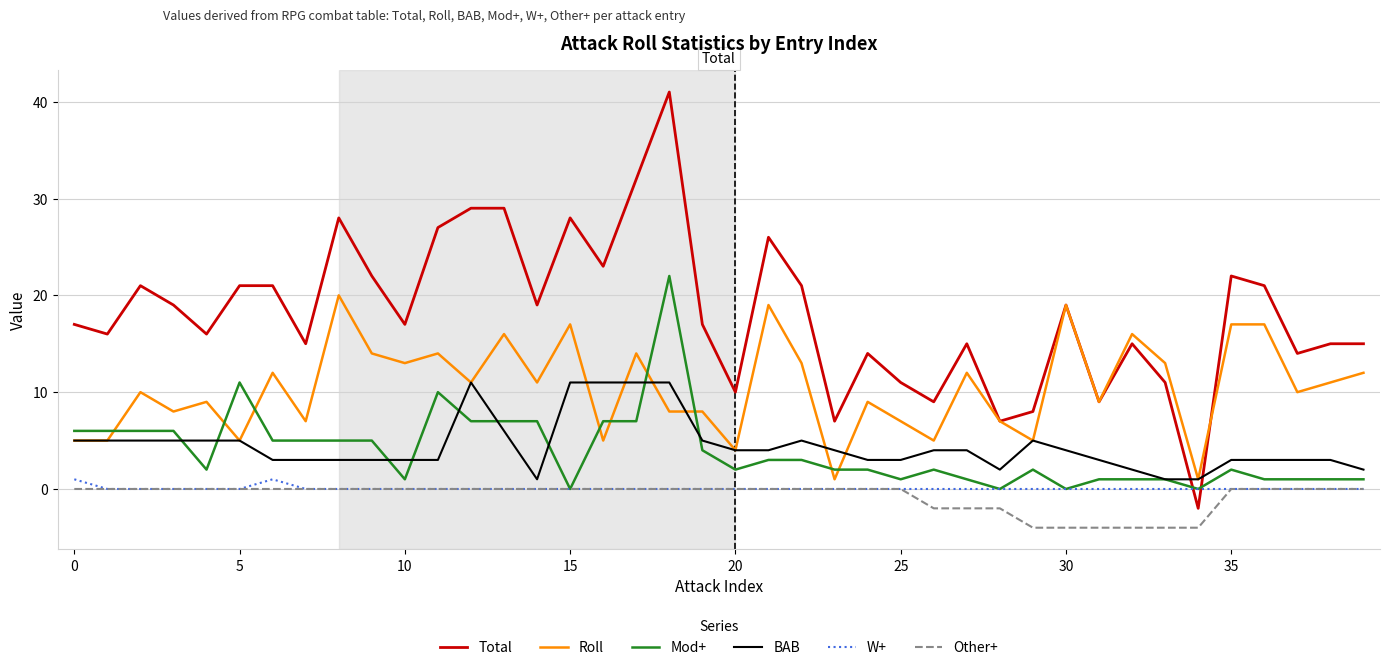

Which series has the largest total across all categories?

Total